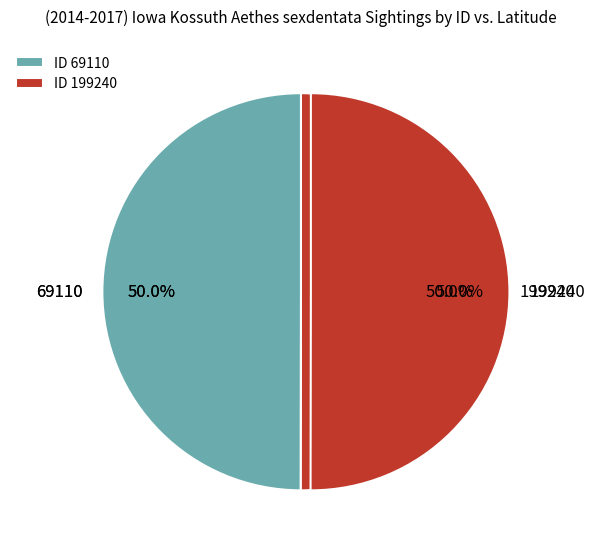

Which category has the smallest portion of the pie?

69110